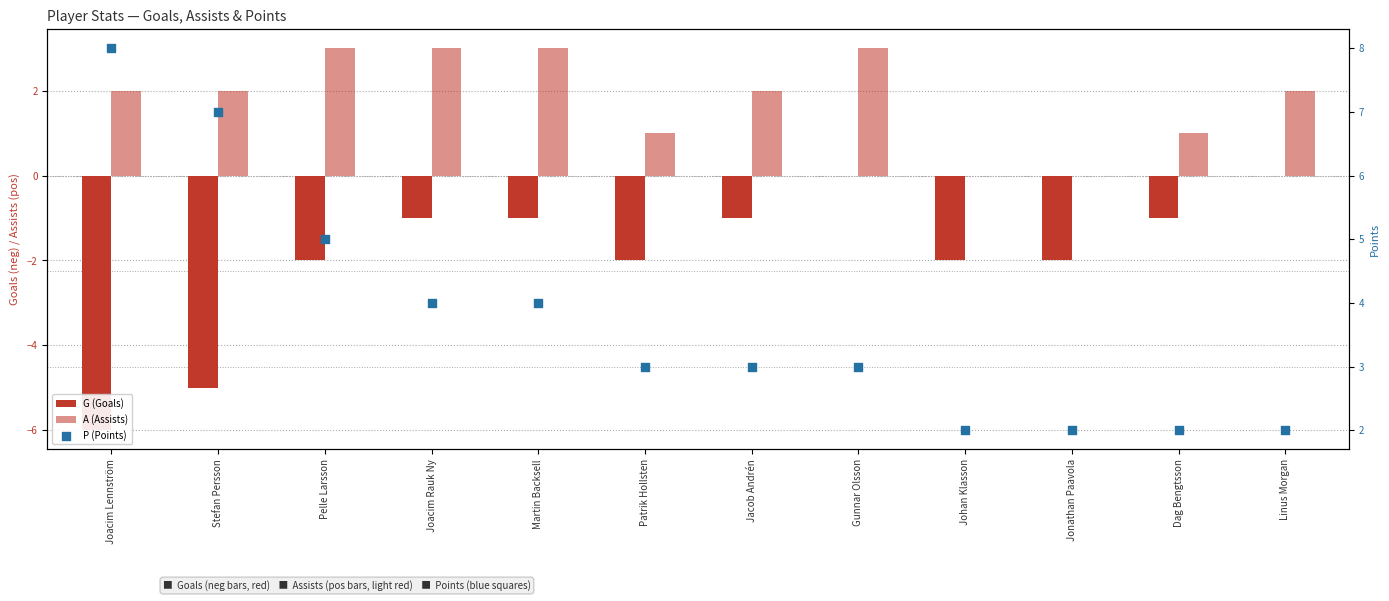

Which series has the widest spread of Y values?

G (Goals)